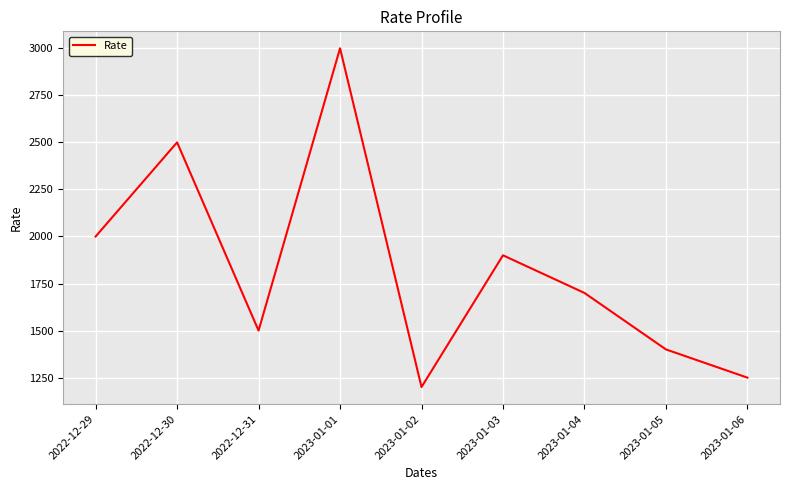

At which category does the data reach its first local peak?

2022-12-30